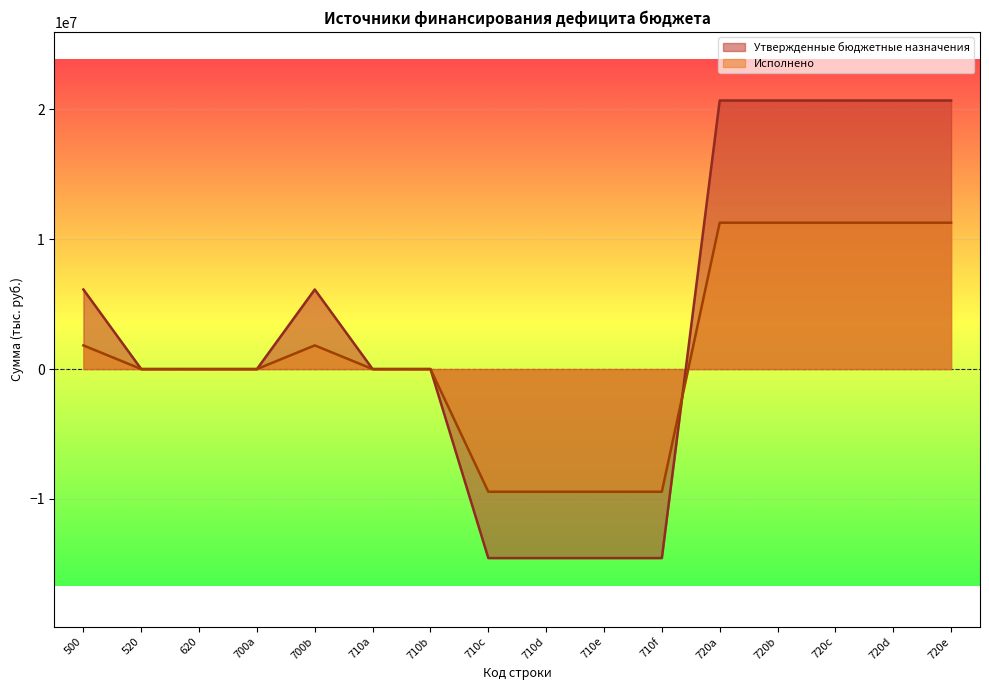

How many values in Утвержденные бюджетные назначения are above zero?

7